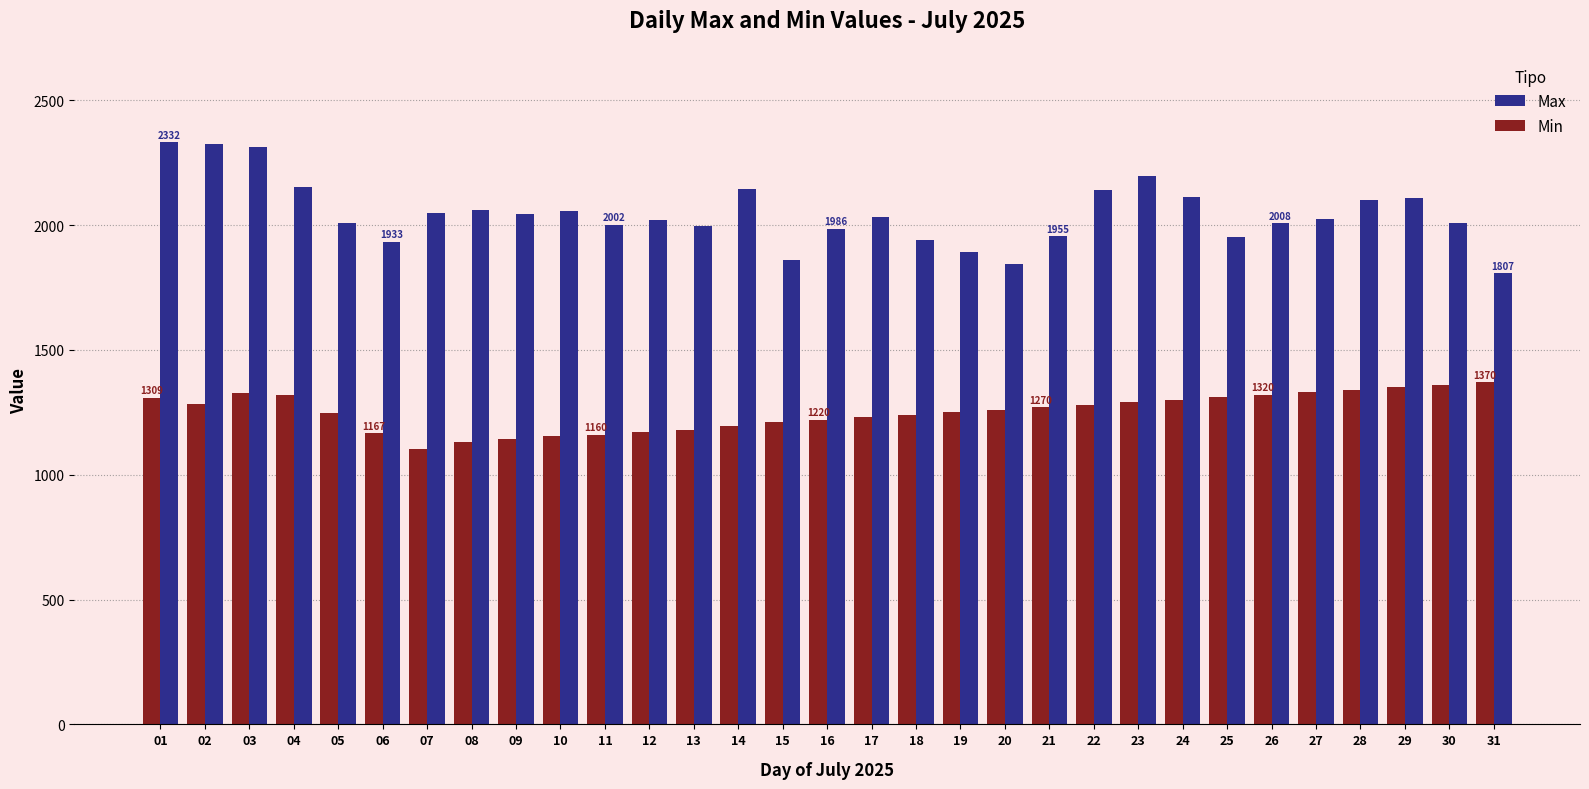

Which series has the largest total across all categories?

Max